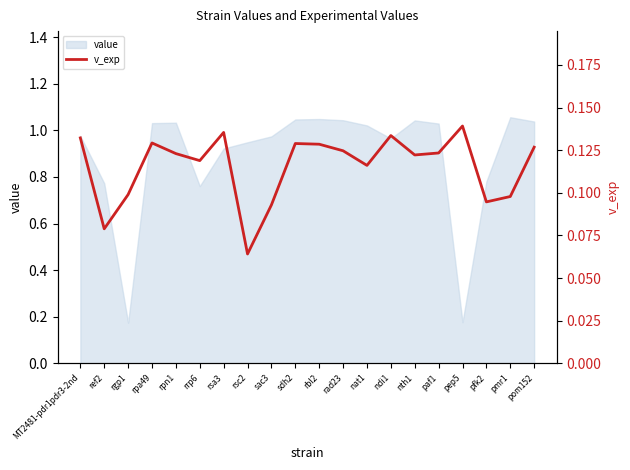

Reading left to right, what are all the values shown in this chart?

MT2481-pdr1pdr3-2nd=0.1	ref2=0.1	rgp1=0.1	rpa49=0.1	rpn1=0.1	rrp6=0.1	rsa3=0.1	rsc2=0.1	sac3=0.1	sdh2=0.1	rbl2=0.1	rad23=0.1	nat1=0.1	ndi1=0.1	nth1=0.1	paf1=0.1	pep5=0.1	pfk2=0.1	pmr1=0.1	pom152=0.1